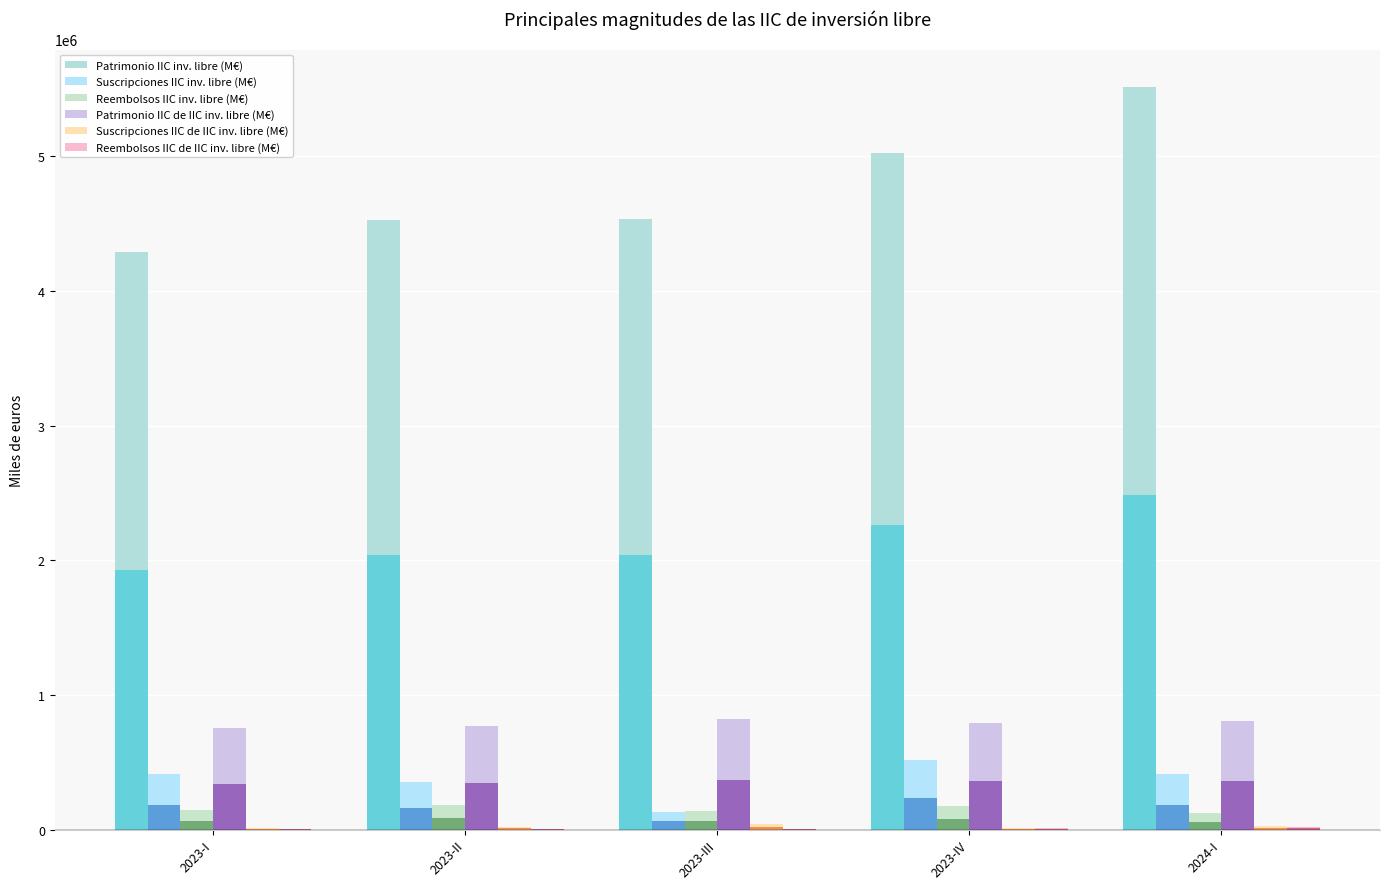

Which series has the largest total across all categories?

Patrimonio IIC inv. libre (M€)